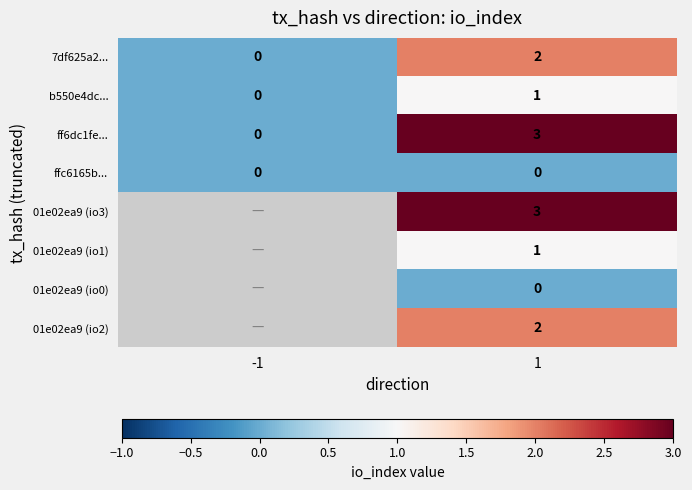

Which category has the lowest value in the 7df625a2... series?

-1